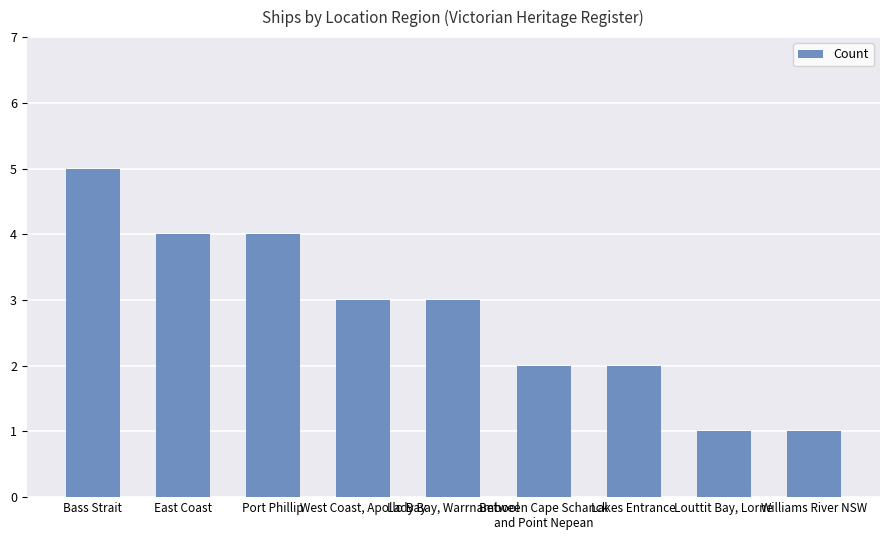

What is the sum of all values?

25